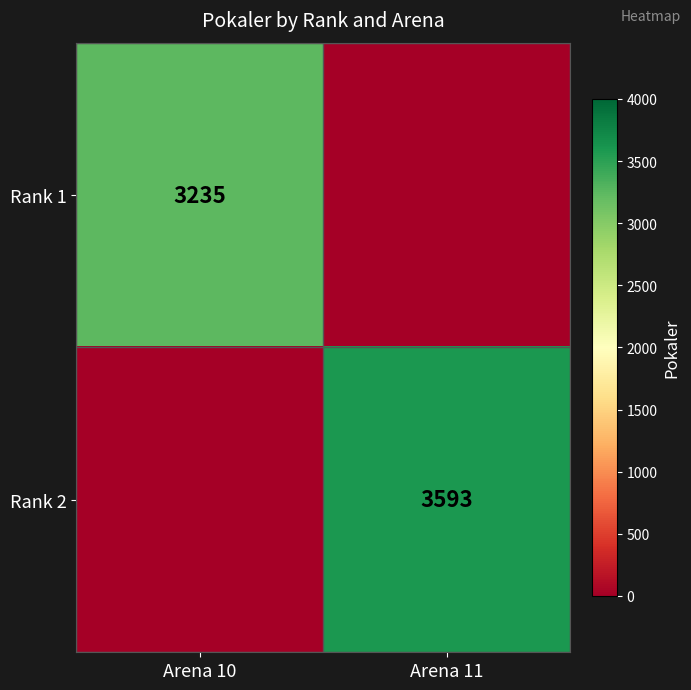

Is it true that Rank 1 equals 3235 at Arena 10?

True